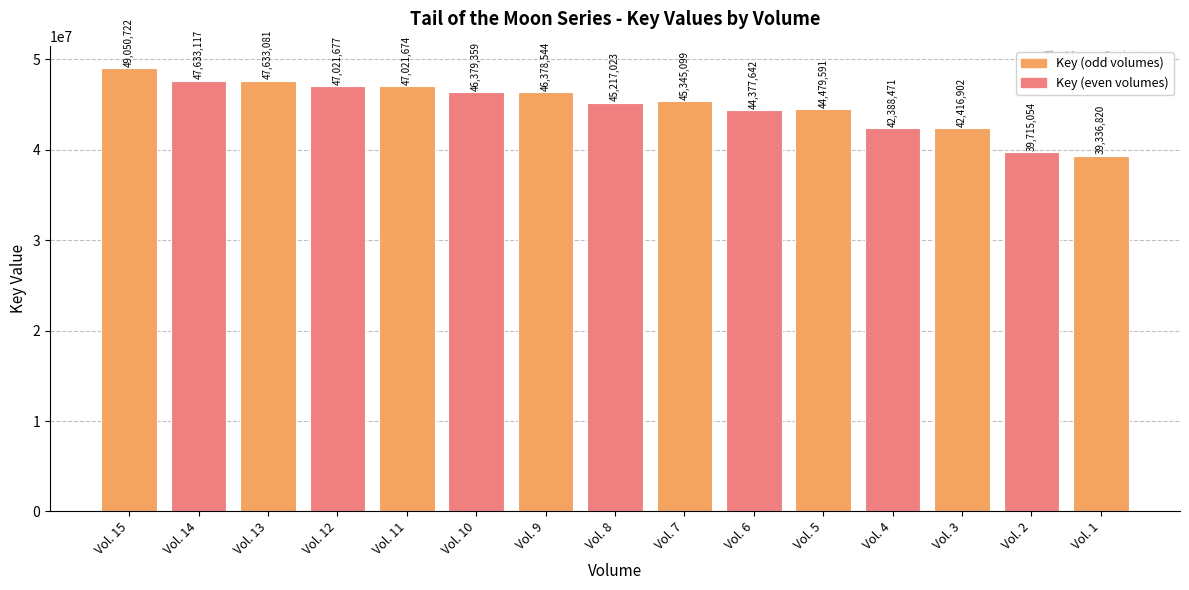

Rank the categories by value from highest to lowest.

Vol. 15, Vol. 14, Vol. 13, Vol. 12, Vol. 11, Vol. 10, Vol. 9, Vol. 7, Vol. 8, Vol. 5, Vol. 6, Vol. 3, Vol. 4, Vol. 2, Vol. 1